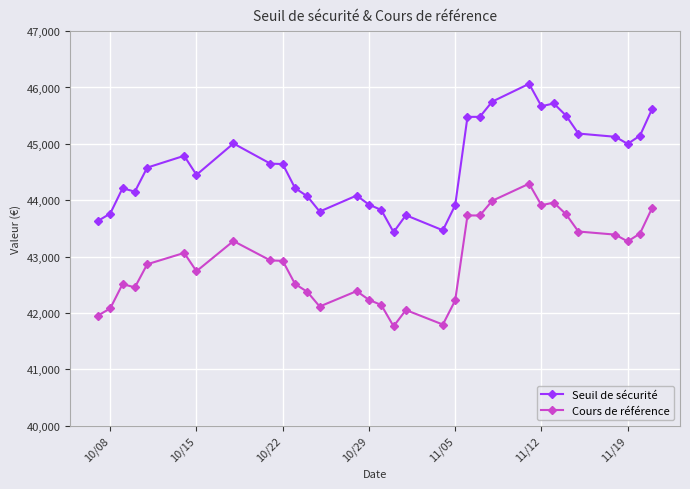

Count the number of data series in this chart.

2